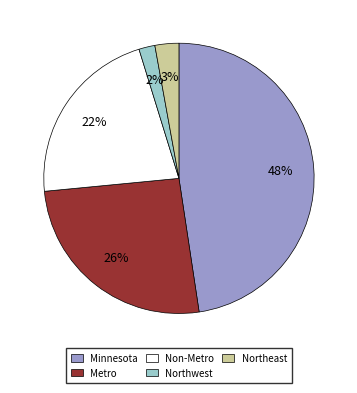

To the nearest percent, what is the difference between the largest and smallest slice percentages?

46%